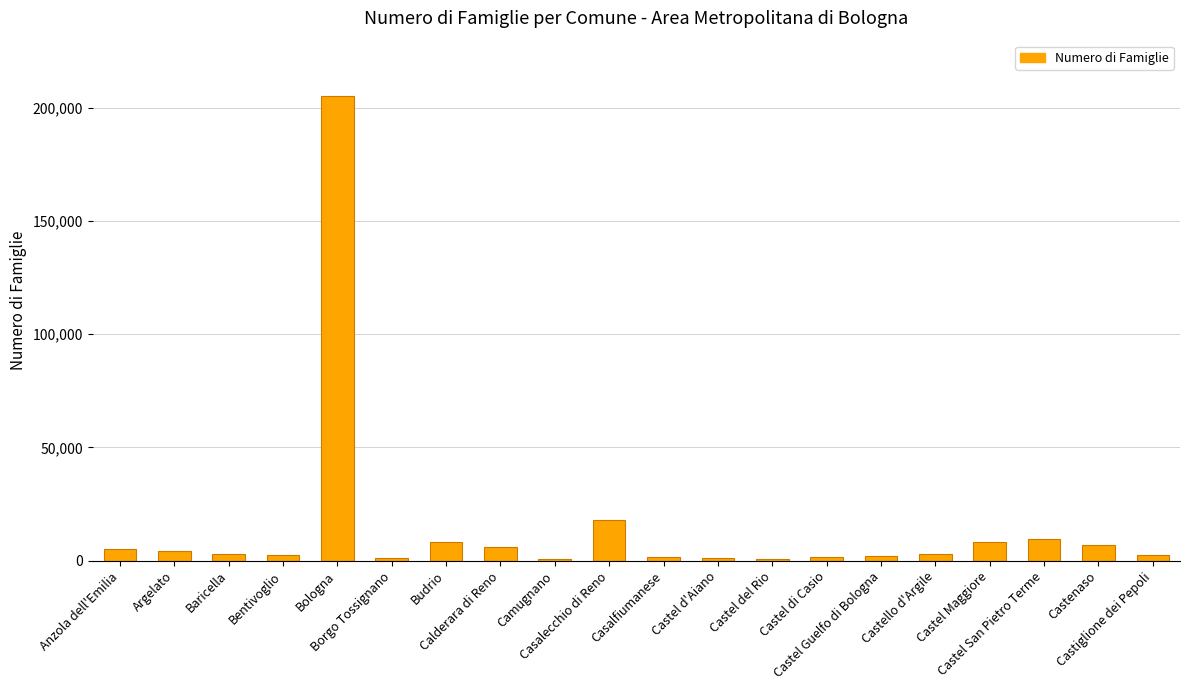

What is the sum of the values at Castel d'Aiano and Casalfiumanese?

2471